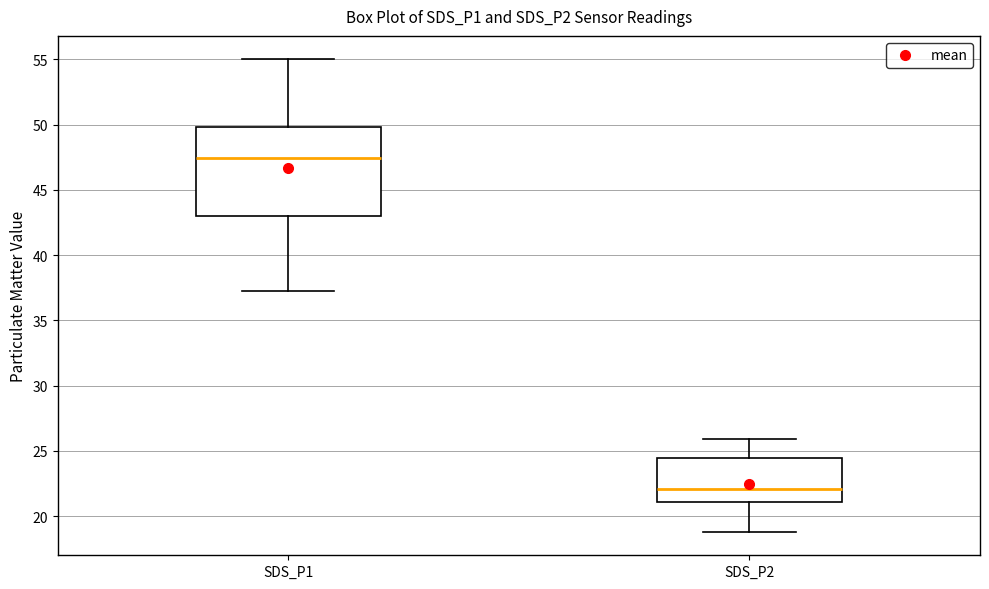

Reading left to right, transcribe this box plot: for each box, give where its median line is, the range the box spans, and where its two whiskers end, as read against the y-axis. The values are not printed on the chart, so give them approximately, as read against the axis.

SDS_P1: median 47.5, box 43.0 to 50.0, whiskers 37.0 to 55.0
SDS_P2: median 22.0, box 21.0 to 24.5, whiskers 19.0 to 26.0